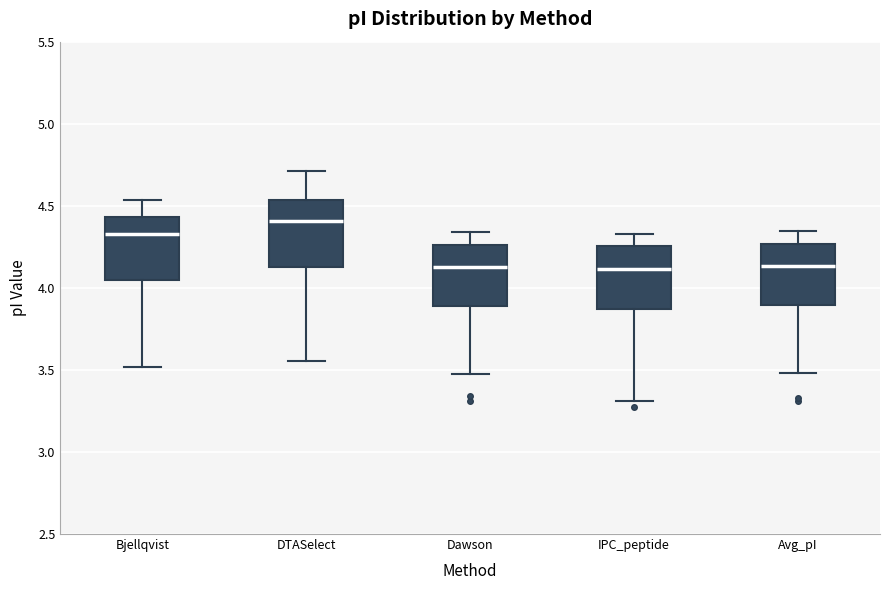

Where does the lower whisker of the box for Bjellqvist end on the y-axis? The values are not printed on the chart, so give them approximately, as read against the axis.

3.50